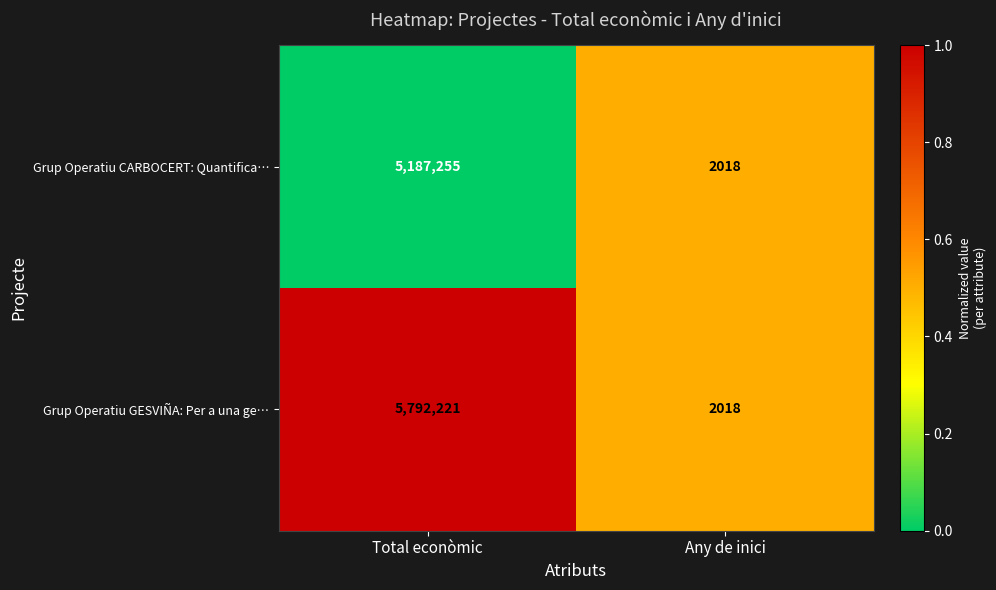

List the labels in order of Grup Operatiu CARBOCERT: Quantifica… value, largest first.

Total econòmic, Any de inici